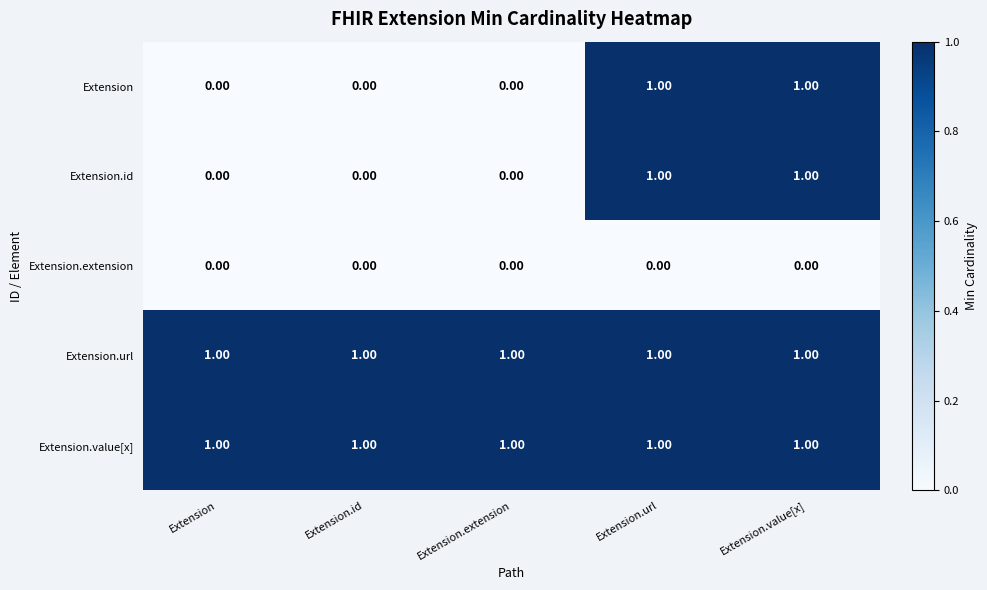

What is the total value across all series at Extension.id?

2